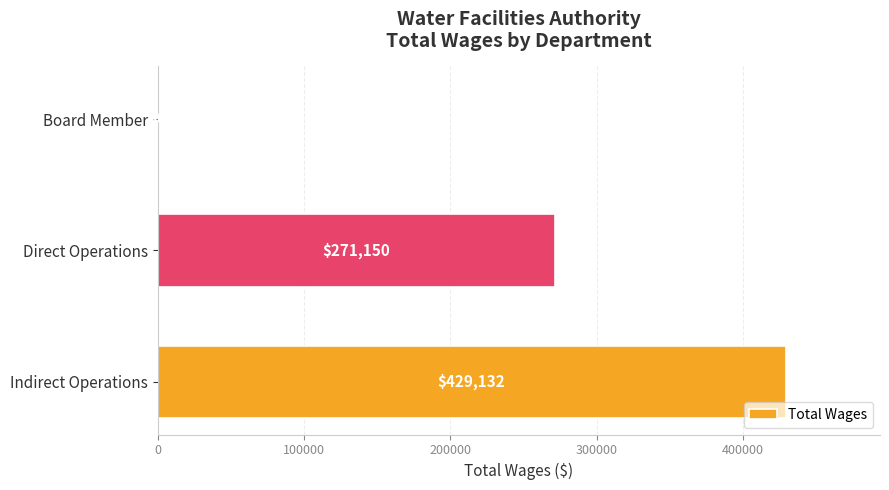

What is the sum of all values?

700282